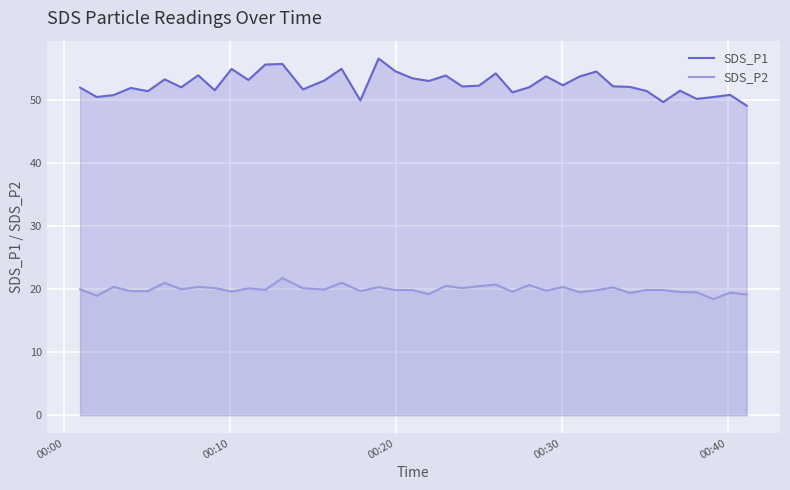

Which series has the widest spread of values?

SDS_P1